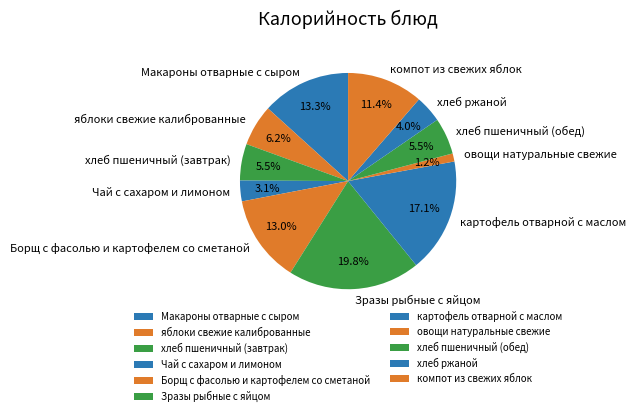

Is the sum of Макароны отварные с сыром and Зразы рыбные с яйцом greater than half?

No